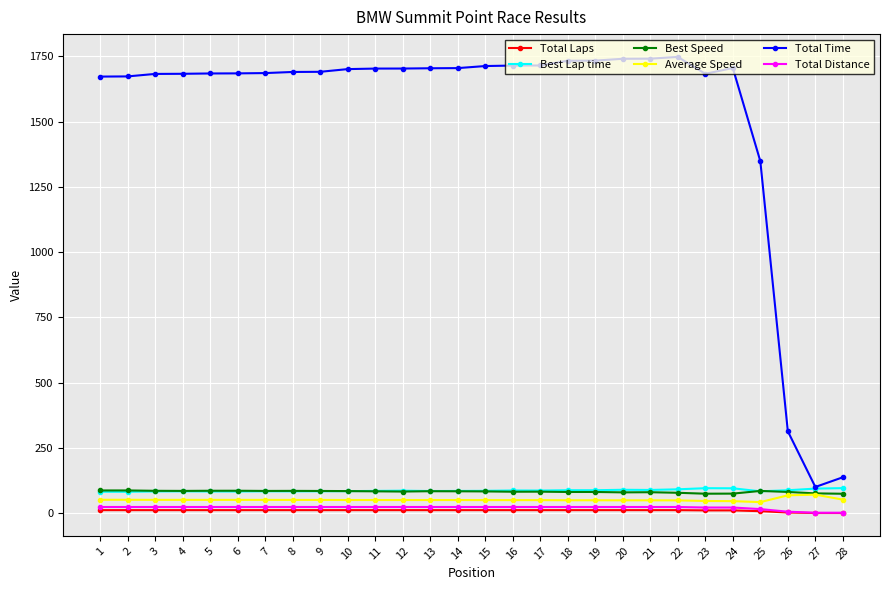

What is the sum of the Total Time values at 1 and 17?

3388.3